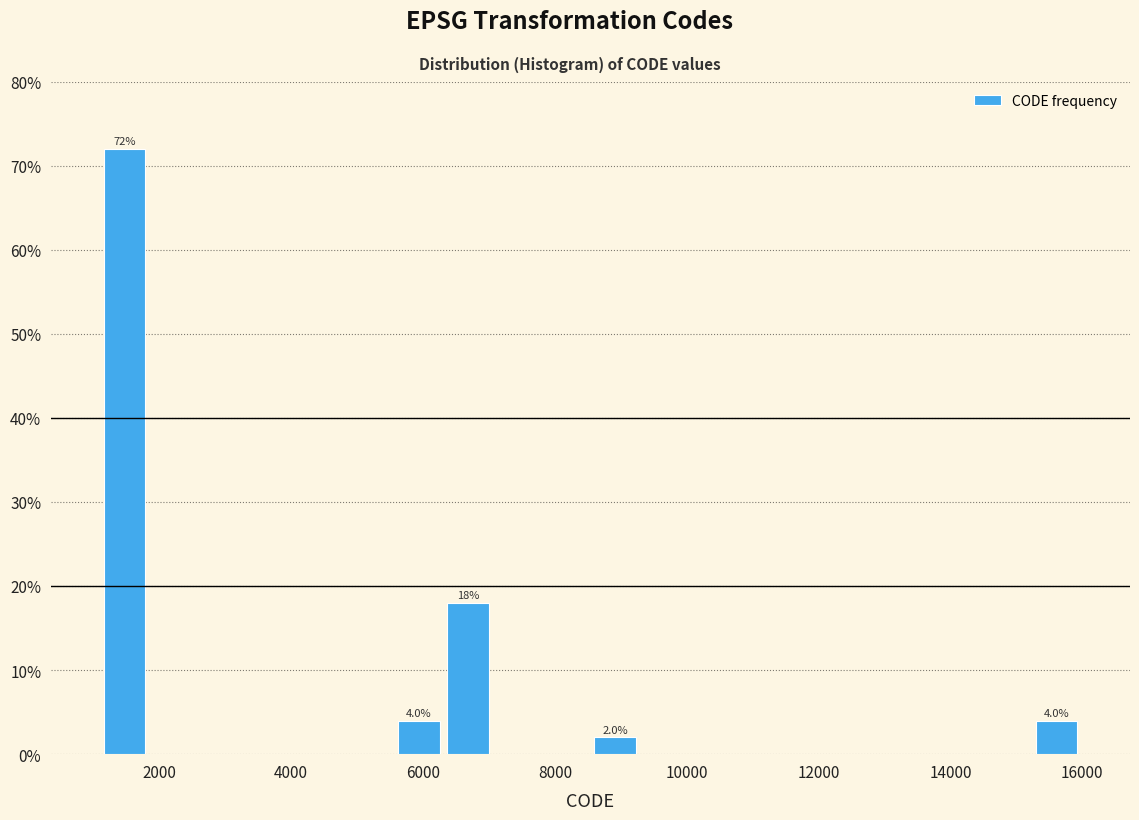

Around what value on the x-axis is the tallest bar? Give the approximate position of its centre, as read against the axis.

1400